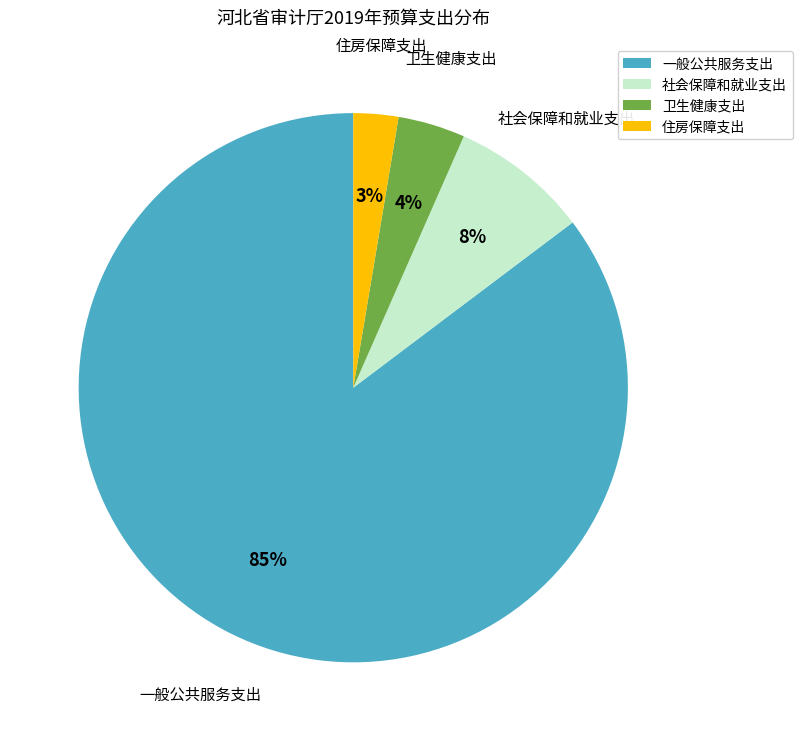

To the nearest percent, what is the average slice percentage?

25%